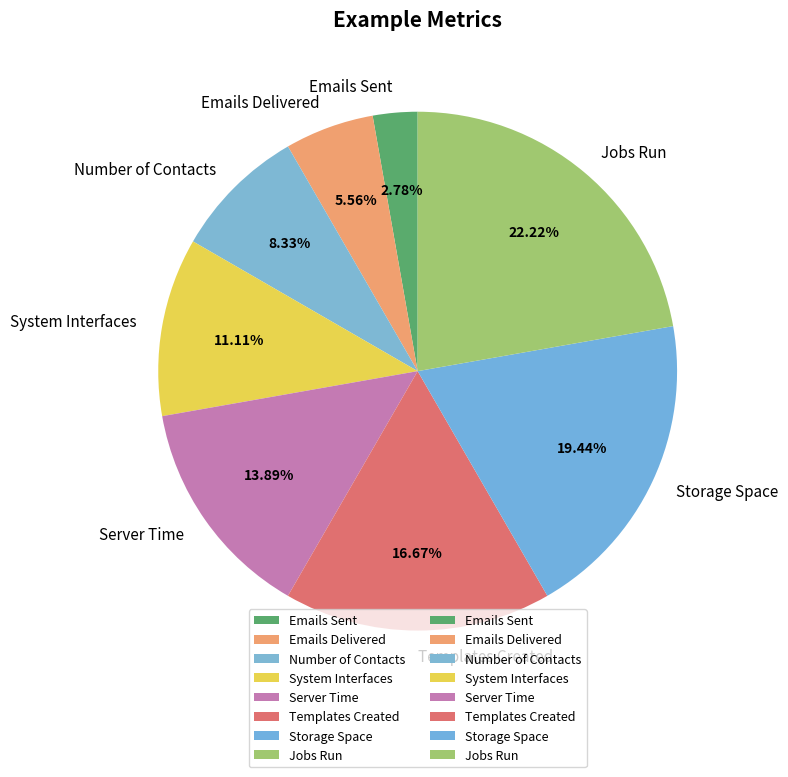

Approximately how many times larger is the value at Templates Created compared to Emails Sent?

6.0